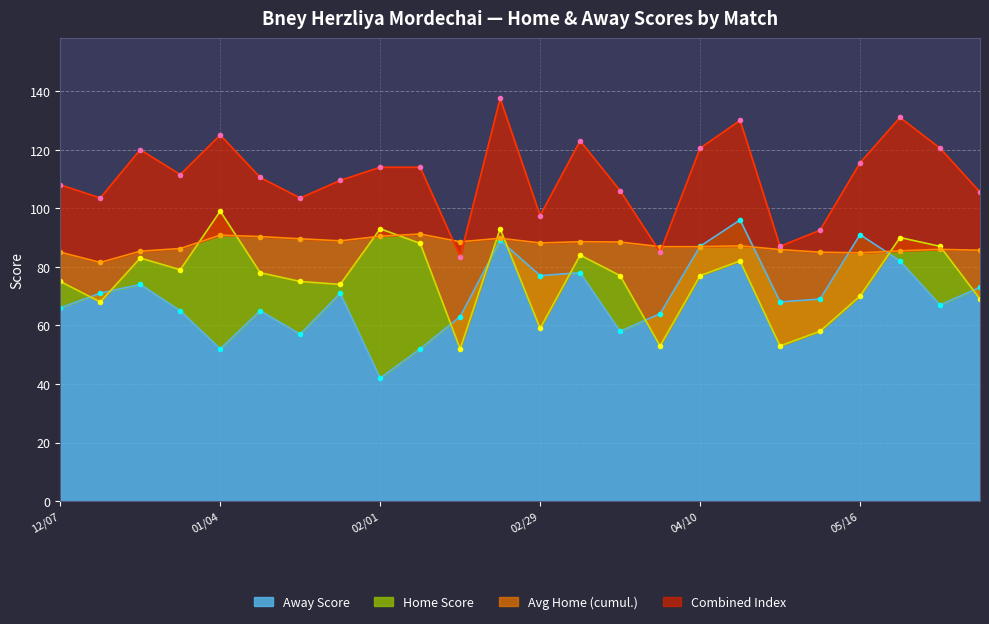

Which category has the lowest value in the Away Score series?

02/01